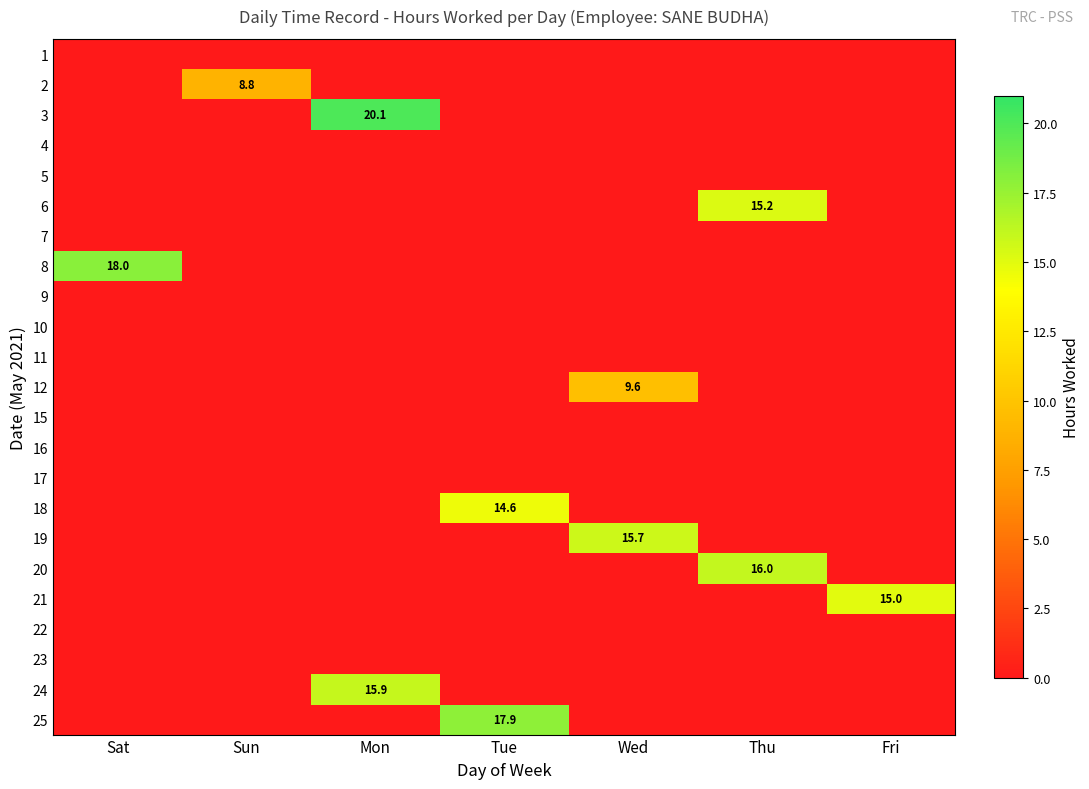

How many series are shown in this chart?

23